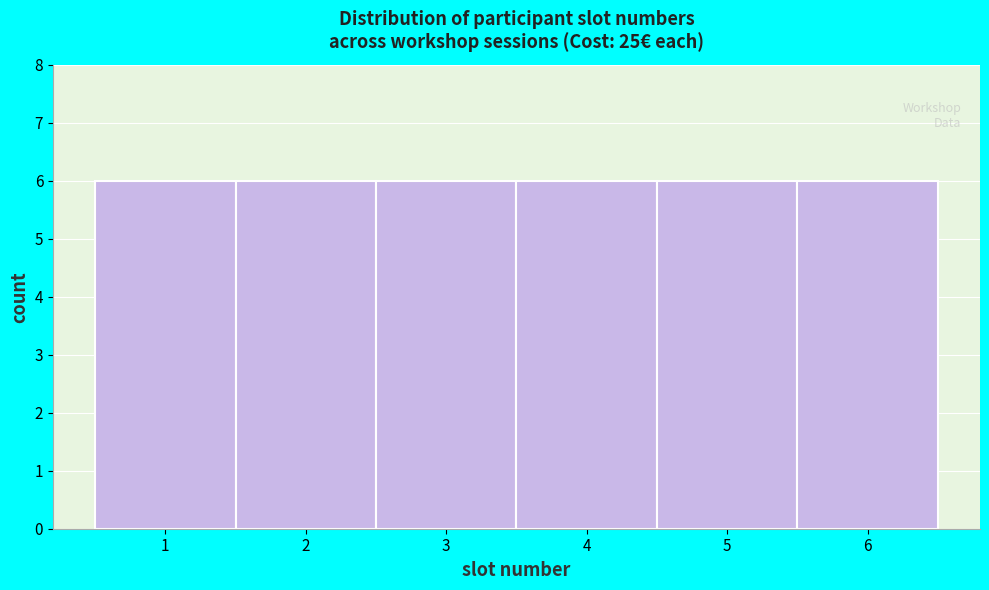

Reading left to right, list every bar in this chart as the range it spans on the x-axis followed by its height. The values are not printed on the chart, so give them approximately, as read against the axis.

0.5 to 1.5: 6
1.5 to 2.5: 6
2.5 to 3.5: 6
3.5 to 4.5: 6
4.5 to 5.5: 6
5.5 to 6.5: 6